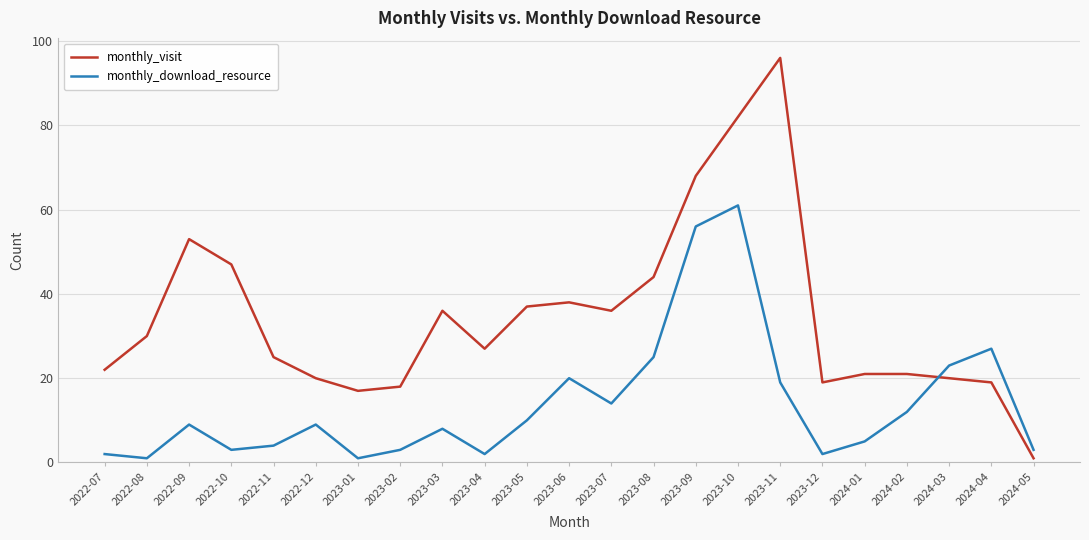

What position from the left is 2023-02?

8